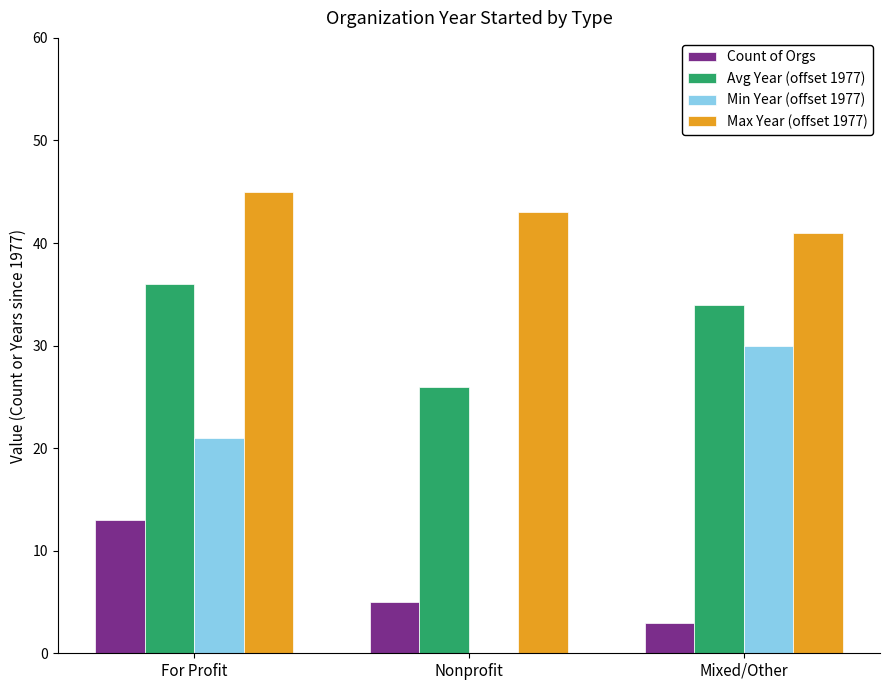

At which label is Min Year (offset 1977) closest to 15?

For Profit